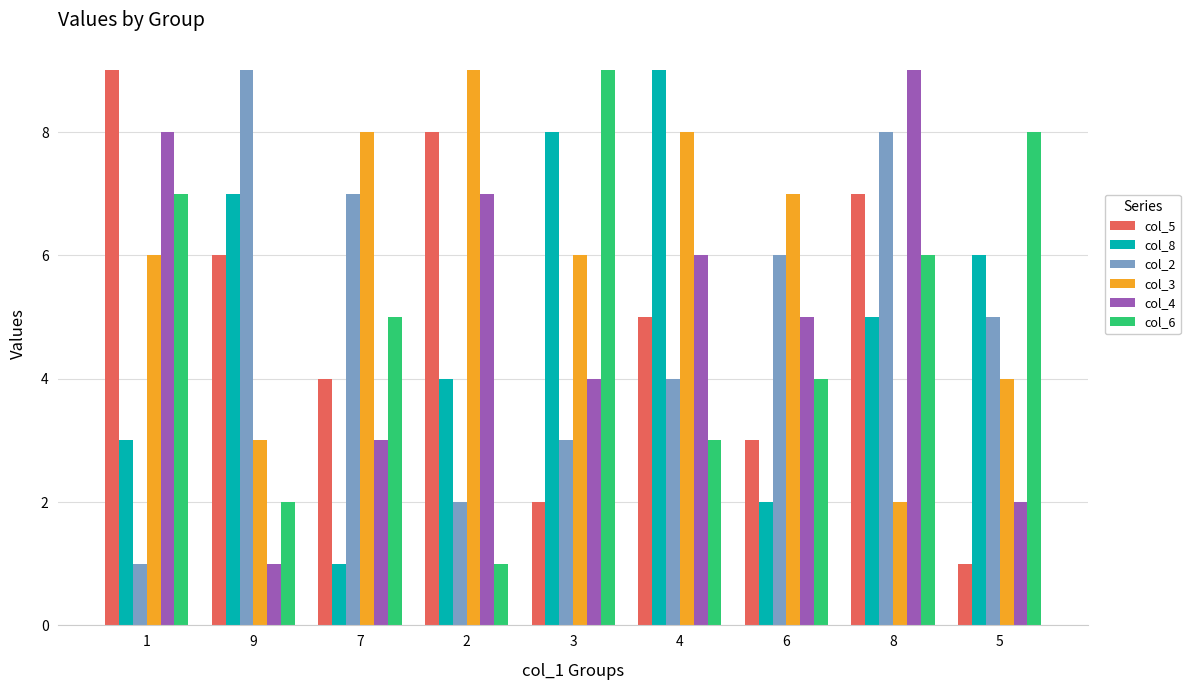

Which series changed the most between 7 and 2?

col_2